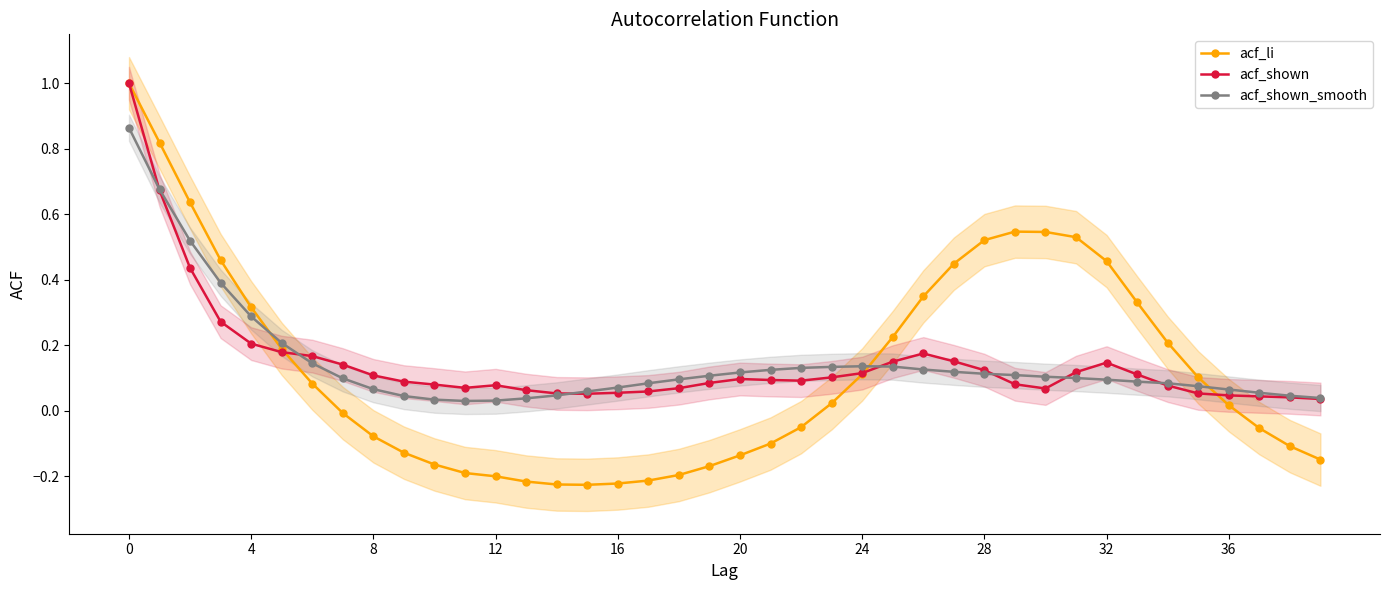

How many interior local peaks does the acf_li series have?

1